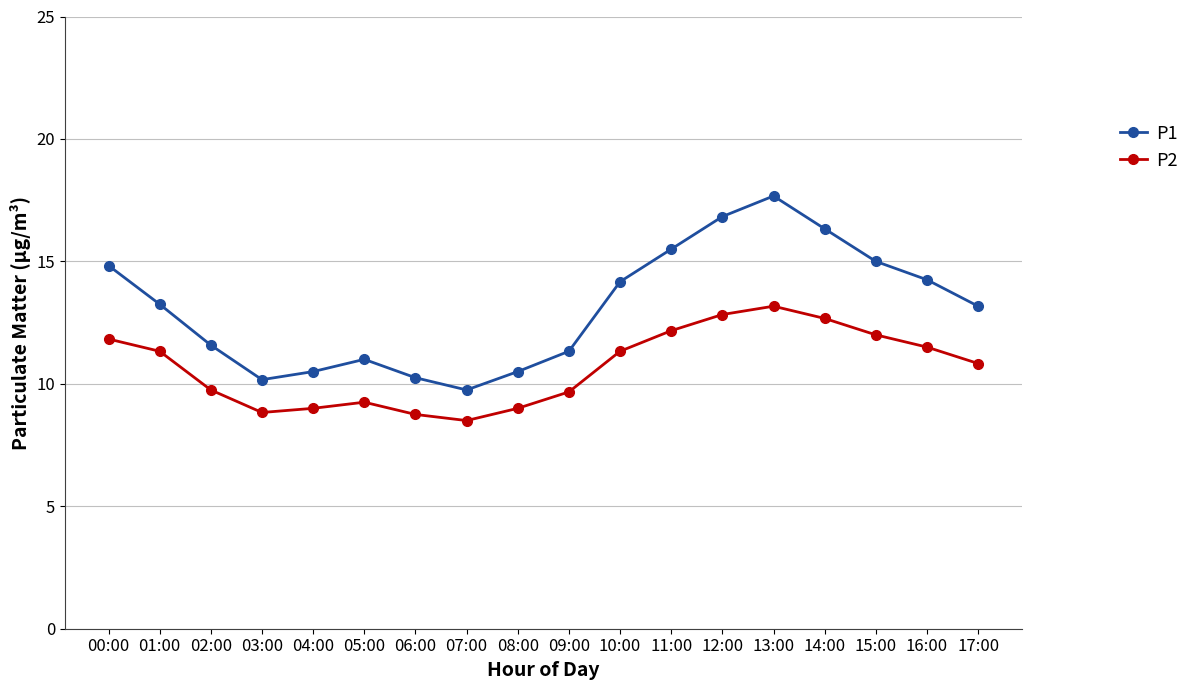

How many categories are shown in the chart?

18